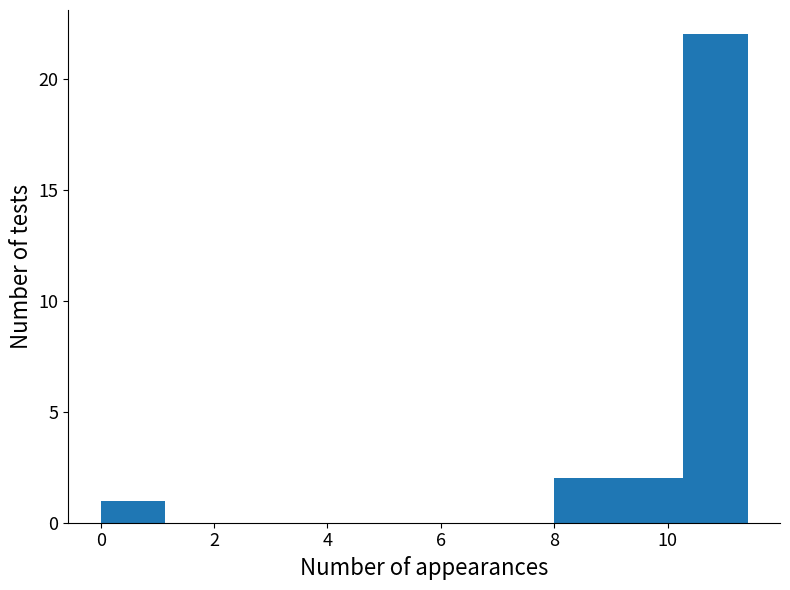

How tall is the bar that spans 8.0 to 9.2 on the x-axis? Neither the bar edges nor the heights are printed on the chart, so give them approximately, as read against the axes.

2